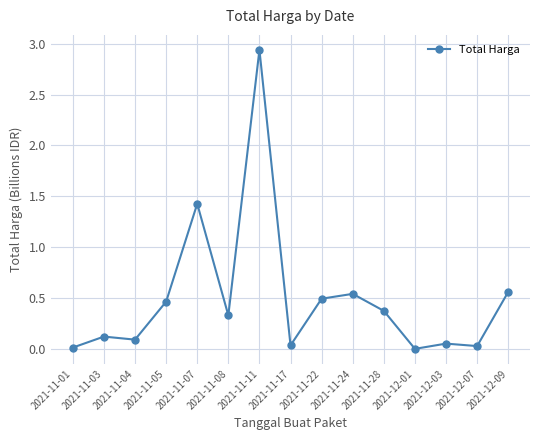

Which has a higher value, 2021-12-01 or 2021-11-24?

2021-11-24